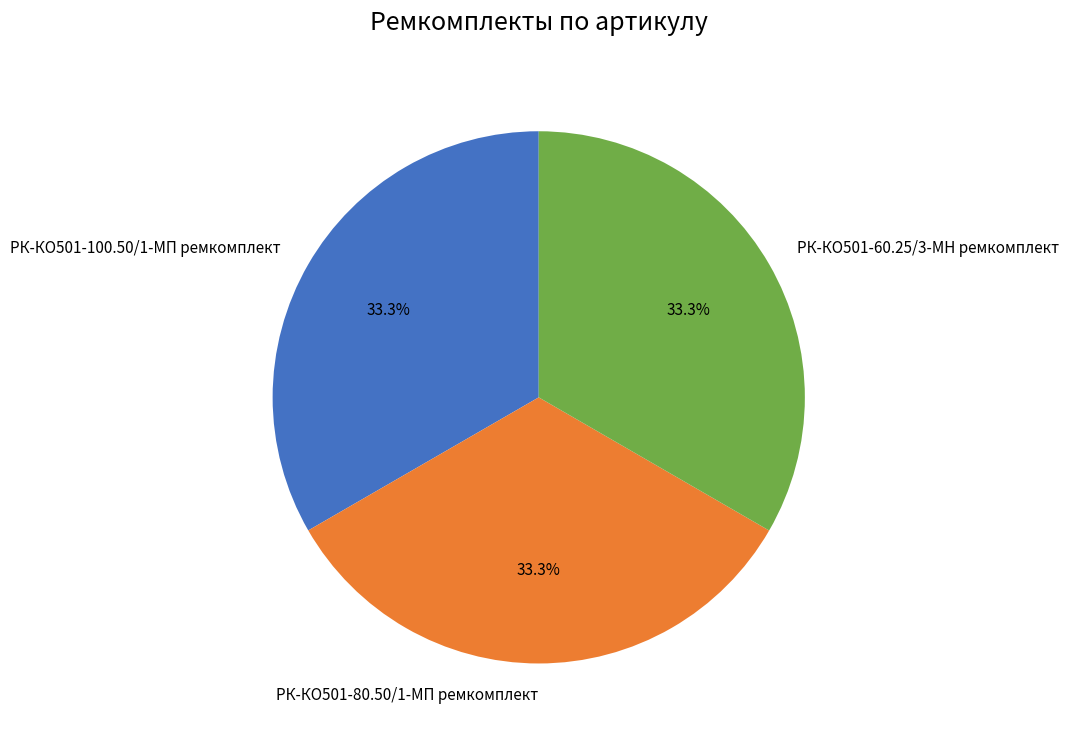

Is it true that РК-КО501-100.50/1-МП ремкомплект is 33% of the pie?

True